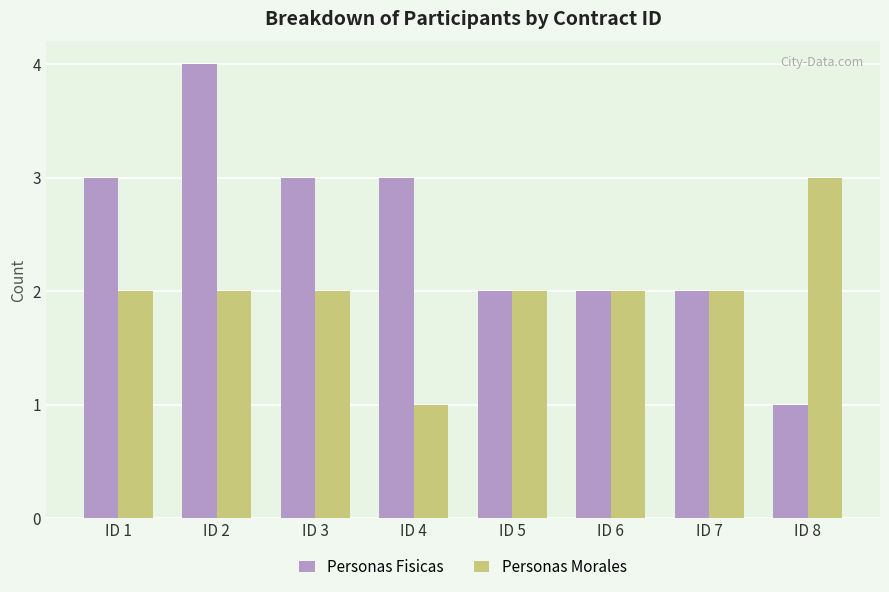

Rank the series by their maximum value, from highest to lowest.

Personas Fisicas, Personas Morales